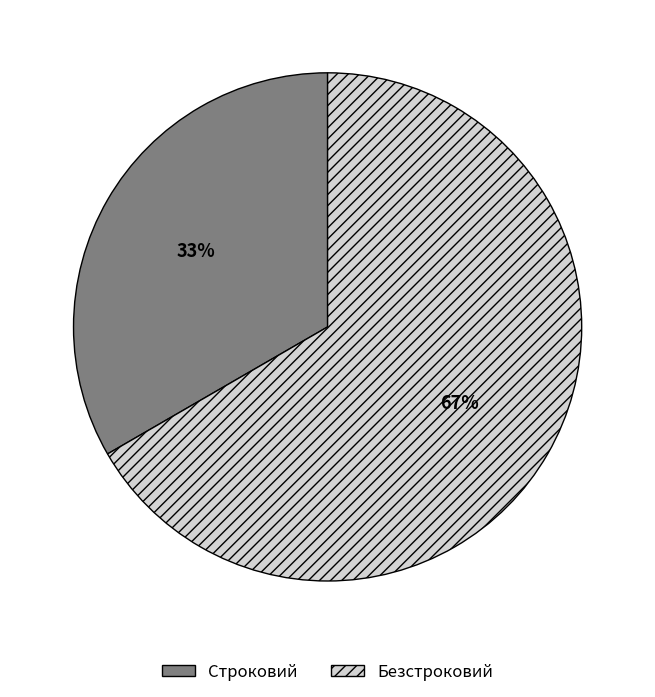

How many slices are in this pie chart?

2